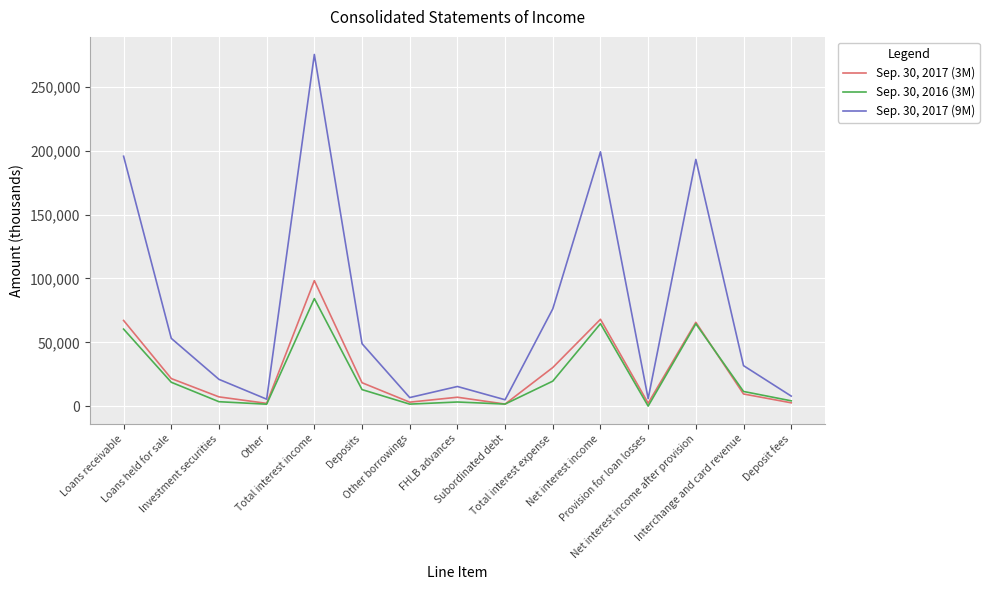

What is the maximum value for Sep. 30, 2017 (3M)?

98285